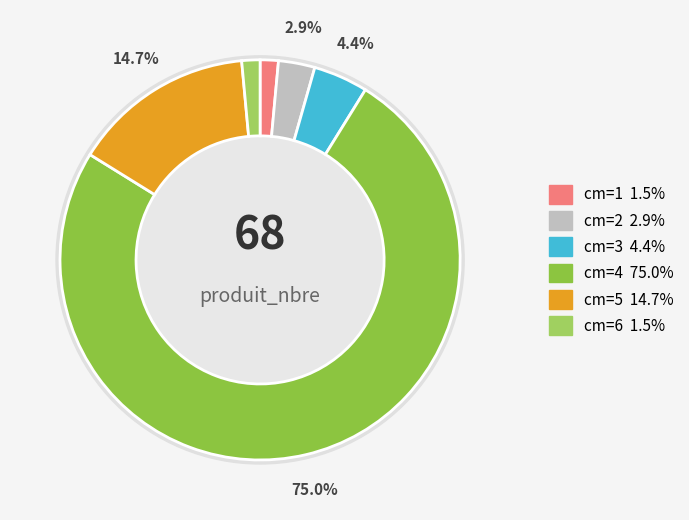

How many segments does this pie chart have?

6